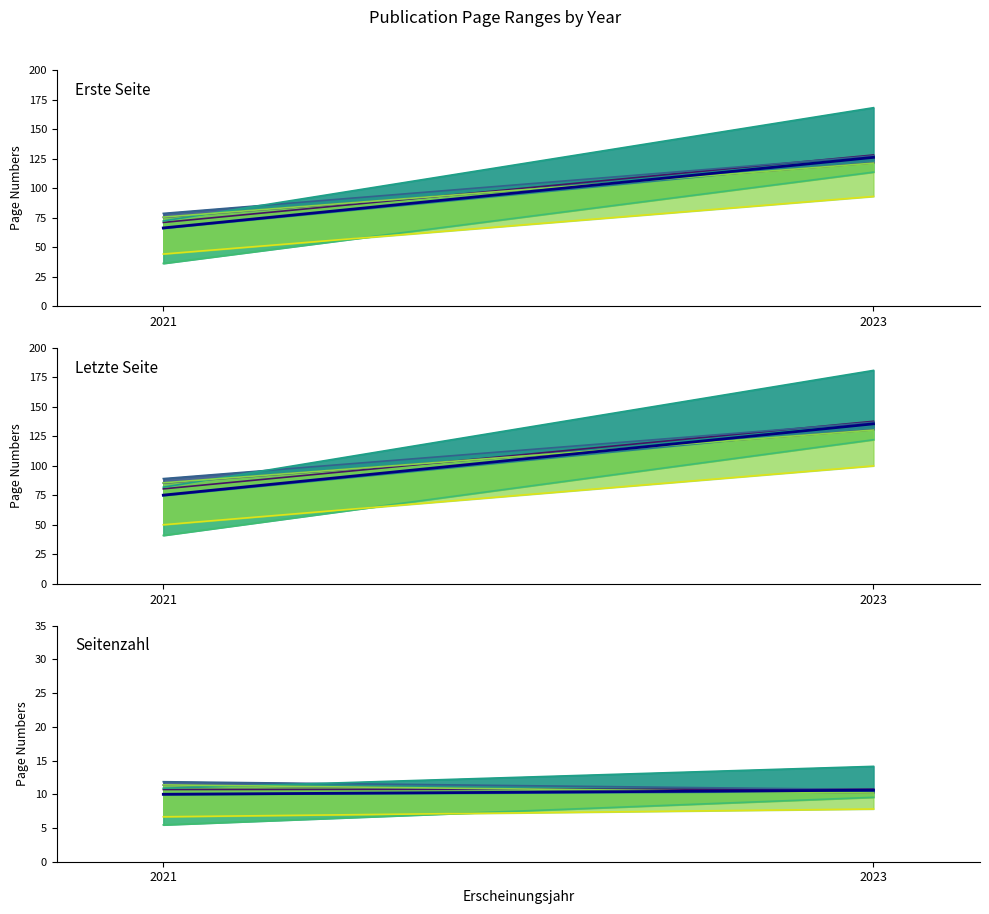

Is it true that Seitenzahl equals 5.6 at 2021?

False